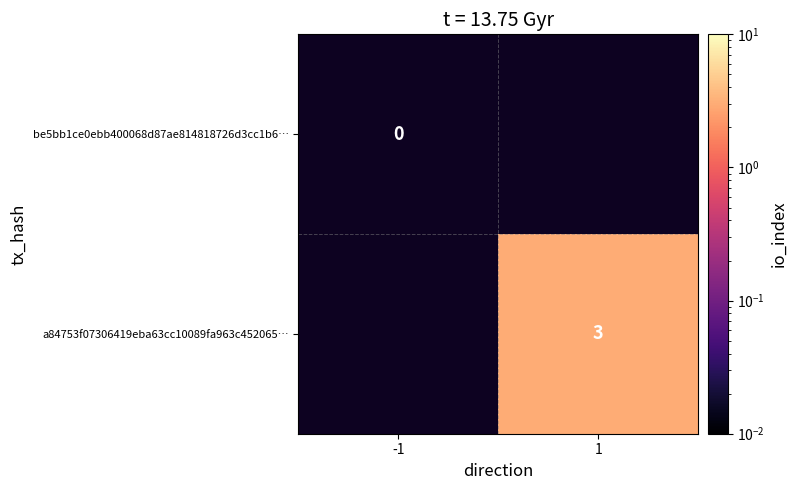

Rank the series at 1 from lowest to highest value.

be5bb1ce0ebb400068d87ae814818726d3cc1b6…, a84753f07306419eba63cc10089fa963c452065…